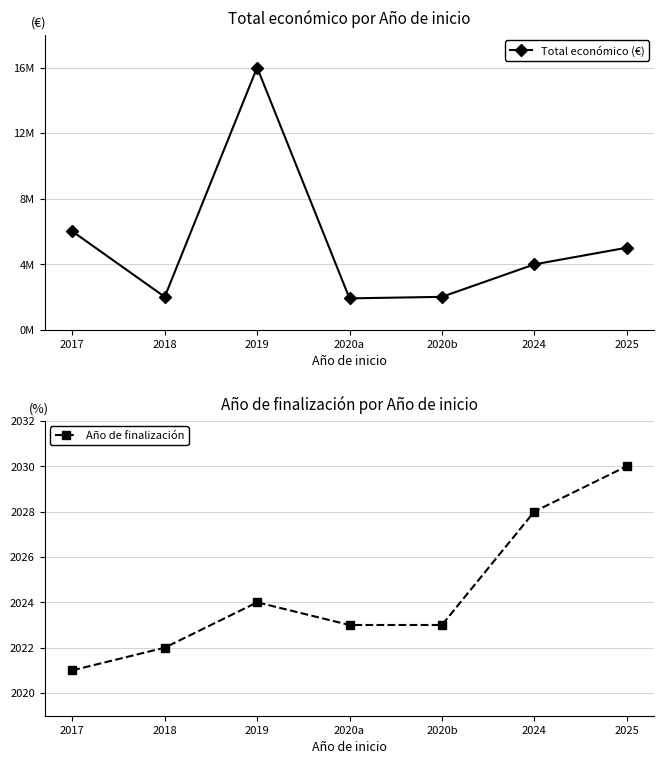

How many distinct data groups are displayed?

2